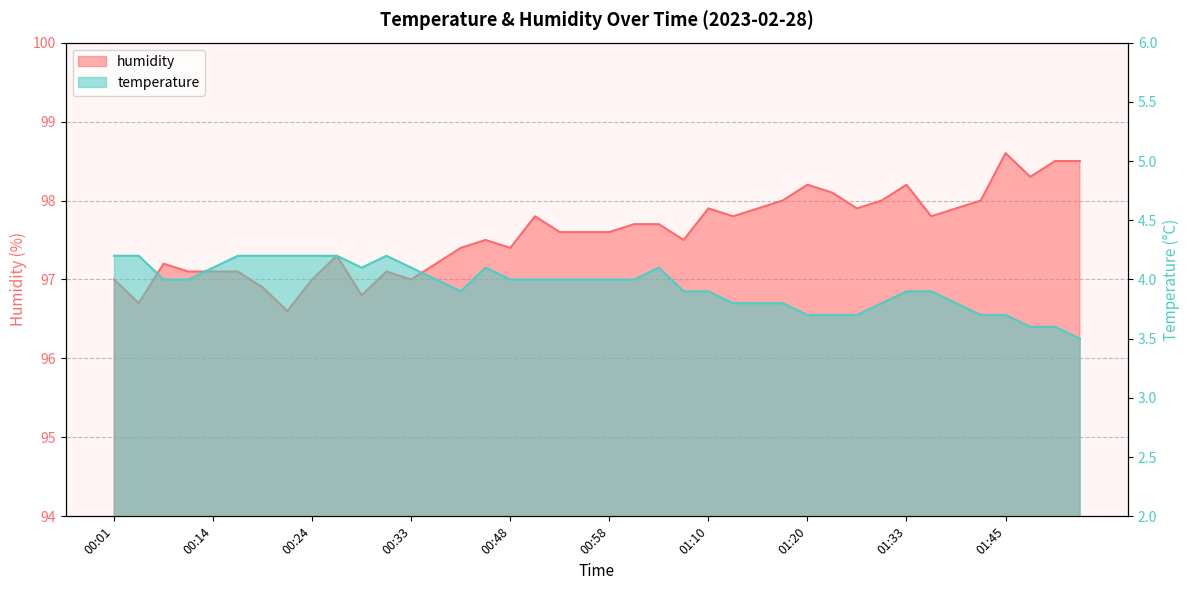

True or false: humidity has more than 0 interior local peaks.

True